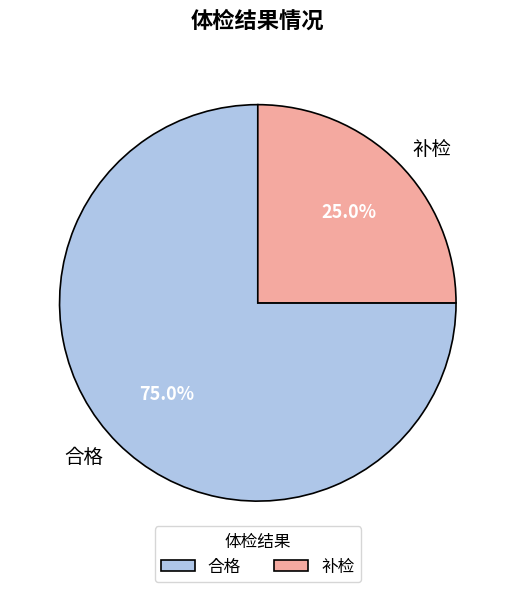

Count the number of slices in the pie.

2